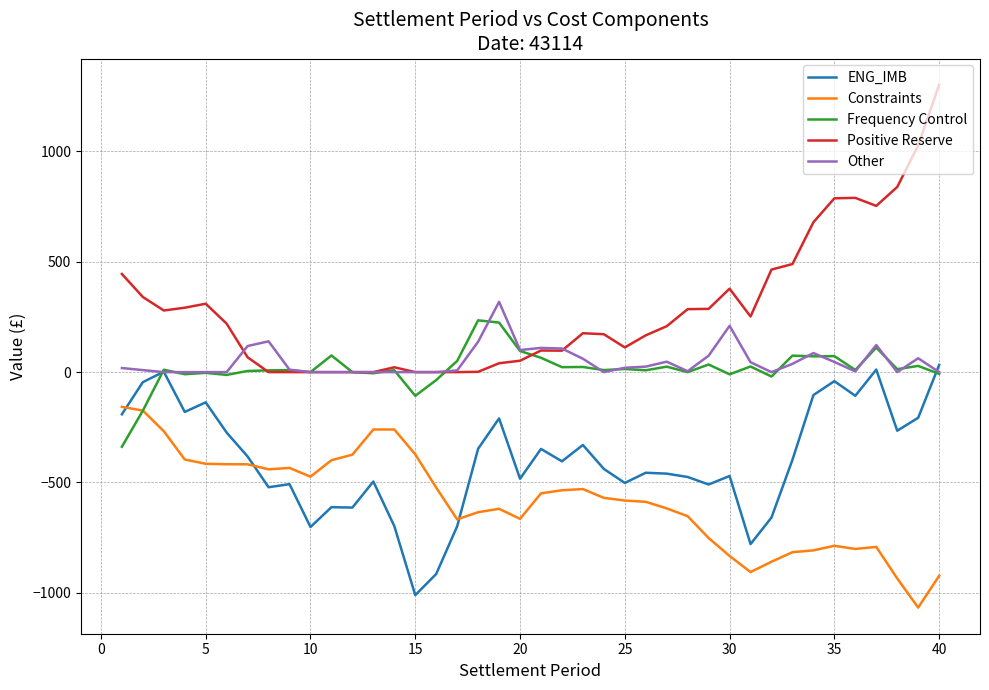

Which series has the widest spread of values?

Positive Reserve